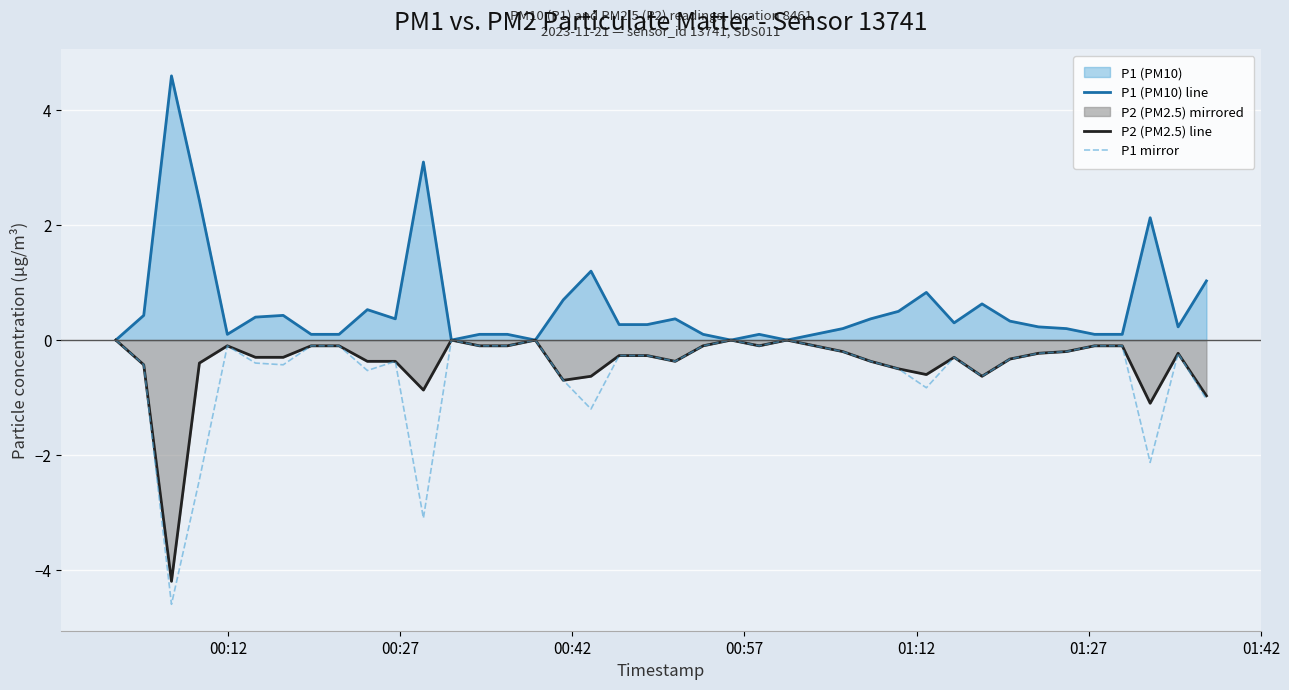

What is the greatest value displayed?

4.6